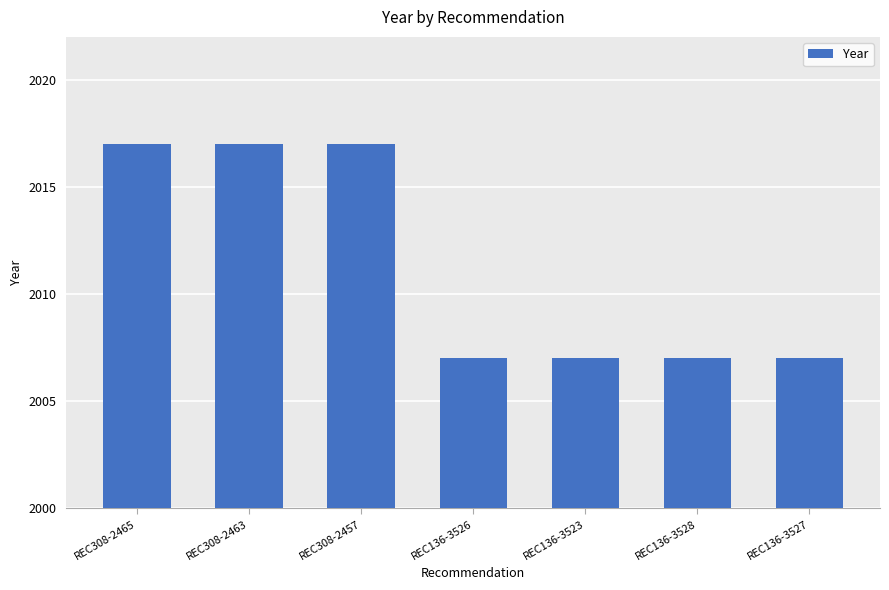

What is the change in value from REC308-2463 to REC136-3526?

-10